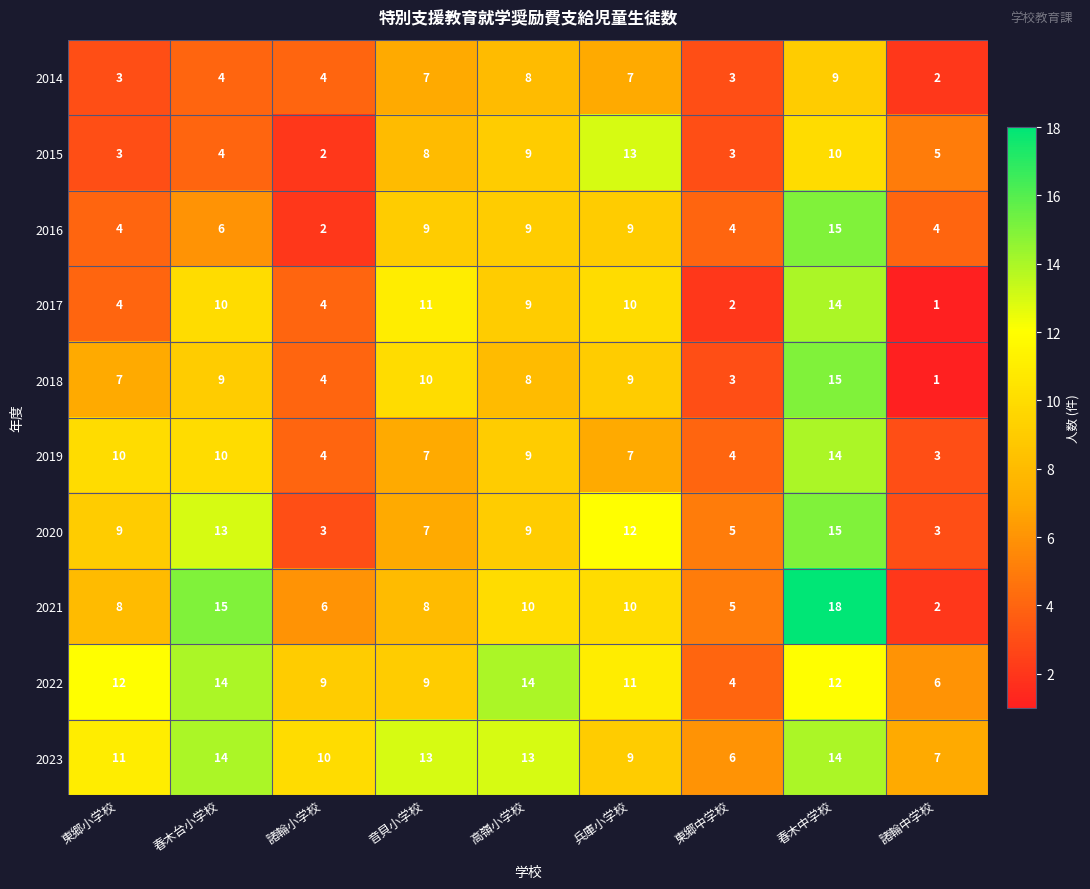

What is the maximum value shown in the chart?

18